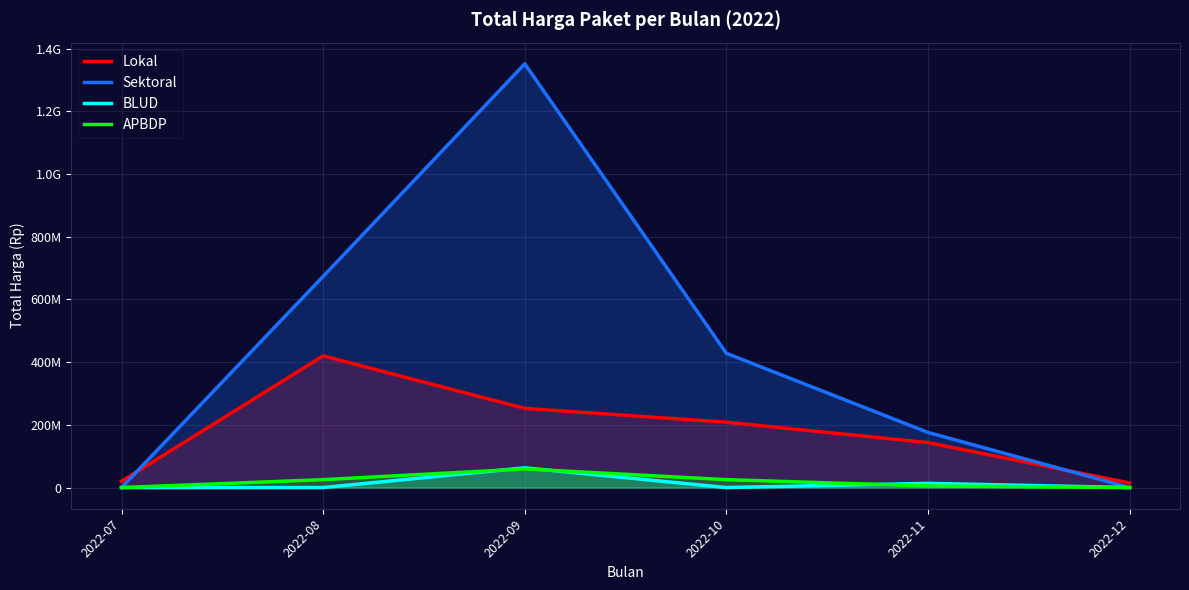

How many positive values does the BLUD series have?

2